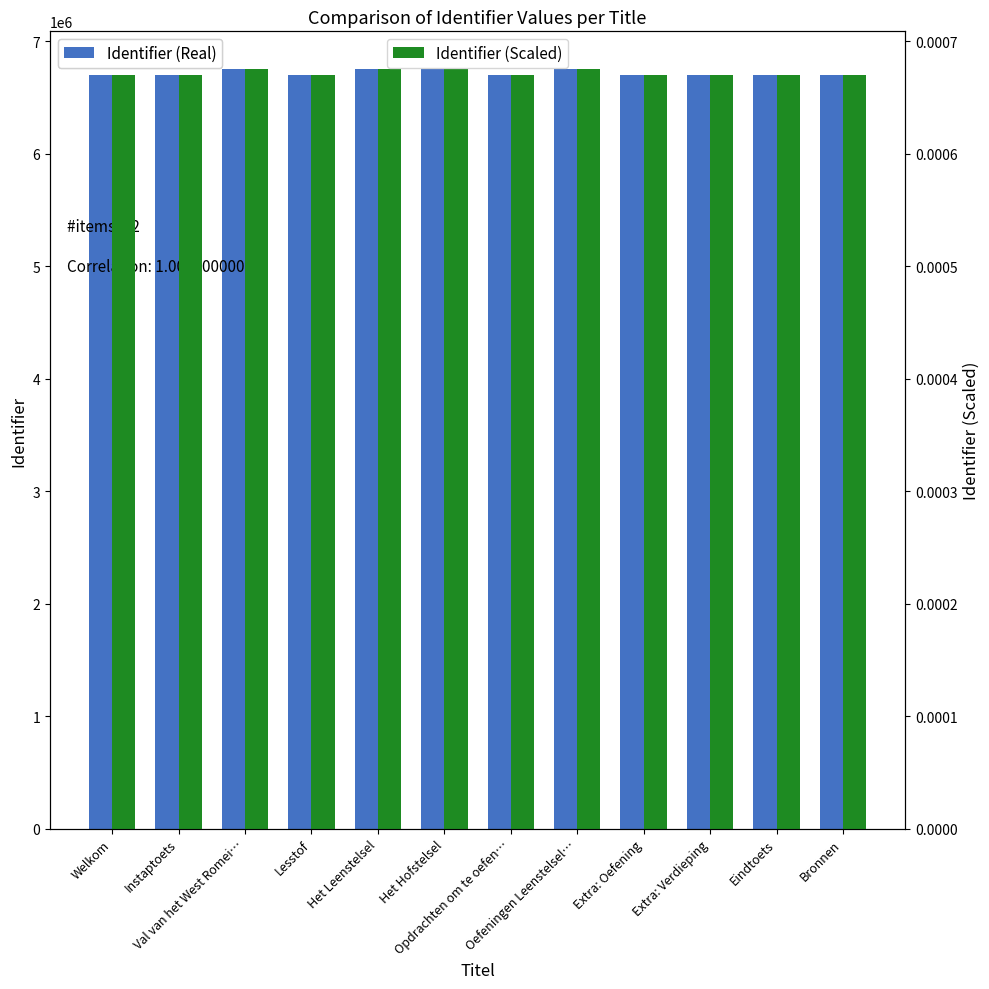

What is the label of the 3rd bar from the right?

Extra: Verdieping